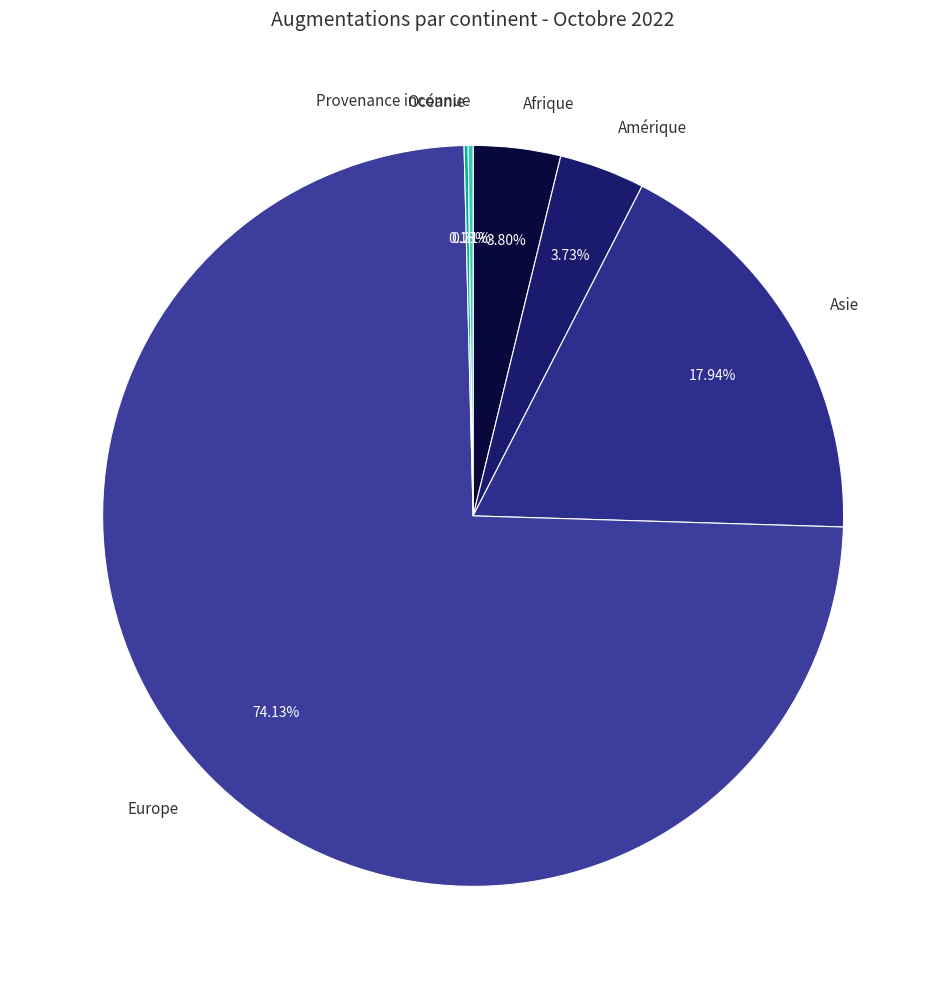

Which category accounts for the majority?

Europe